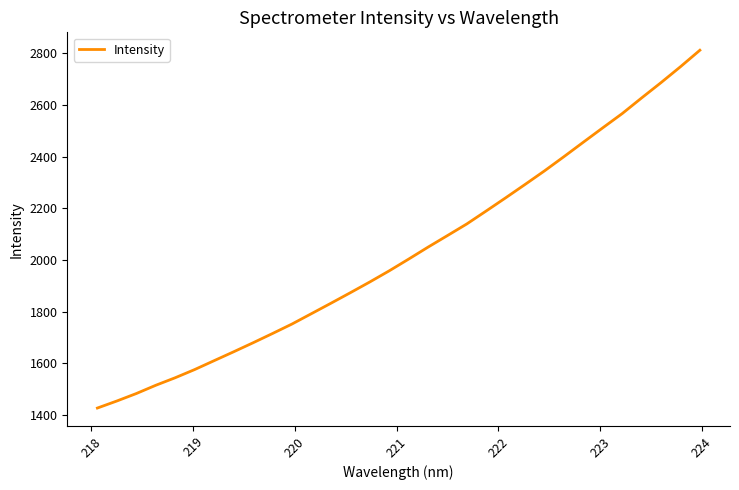

What is the minimum value shown in the chart?

1426.9